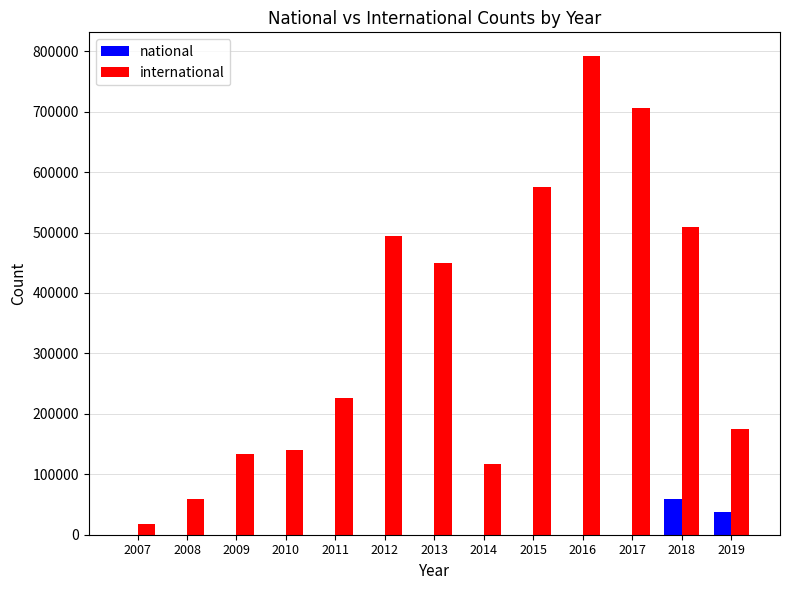

Is it true that international equals 509811 at 2018?

True